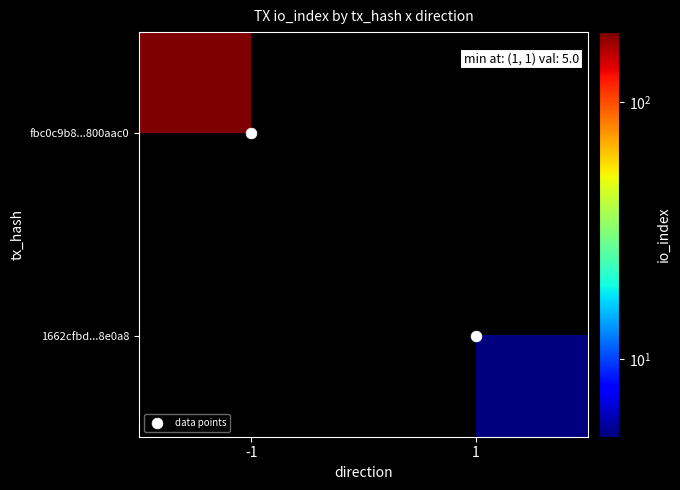

How many values in data points are above zero?

1